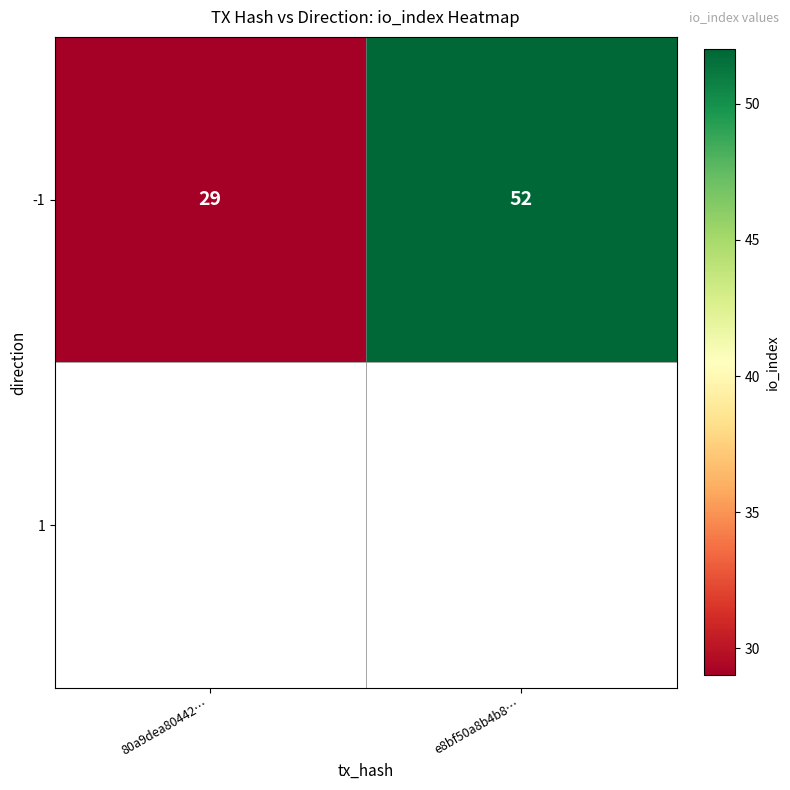

List the labels in order of value, largest first.

e8bf50a8b4b8…, 80a9dea80442…